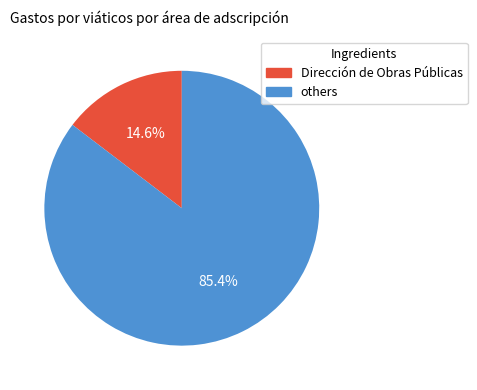

Is there a majority slice in this chart?

Yes